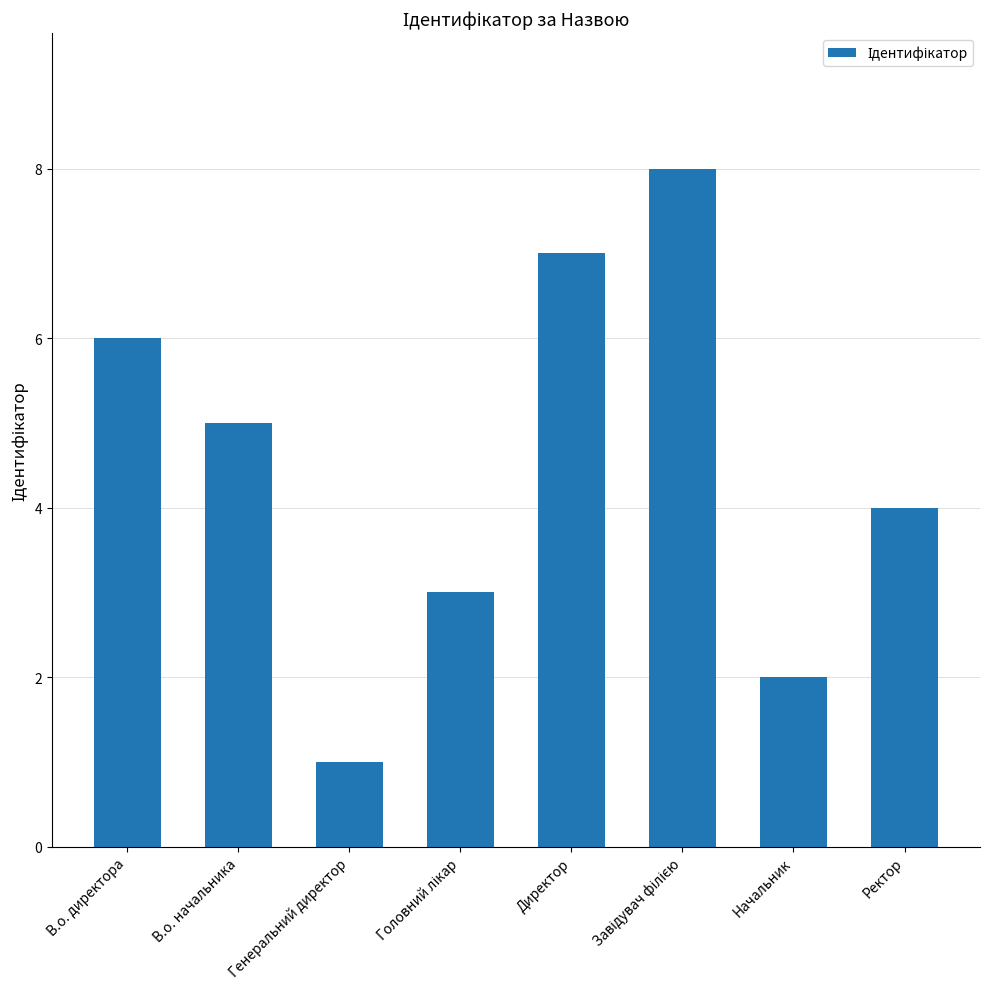

Reading left to right, what are all the values shown in this chart?

6	5	1	3	7	8	2	4